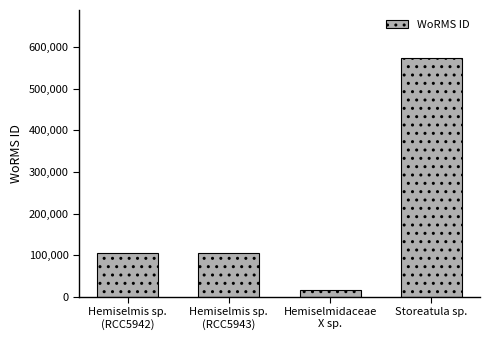

The chart shows a value of 573984 at Storeatula sp.. True or false?

True